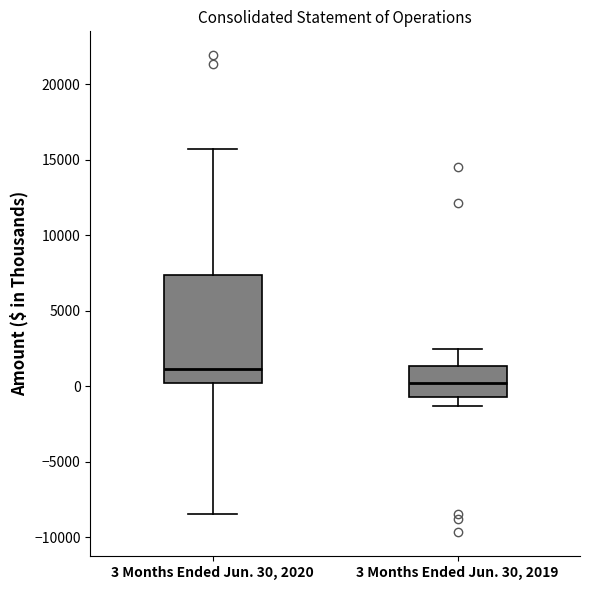

Where is the lower edge of the box for 3 Months Ended Jun. 30, 2020 on the y-axis? The values are not printed on the chart, so give them approximately, as read against the axis.

0